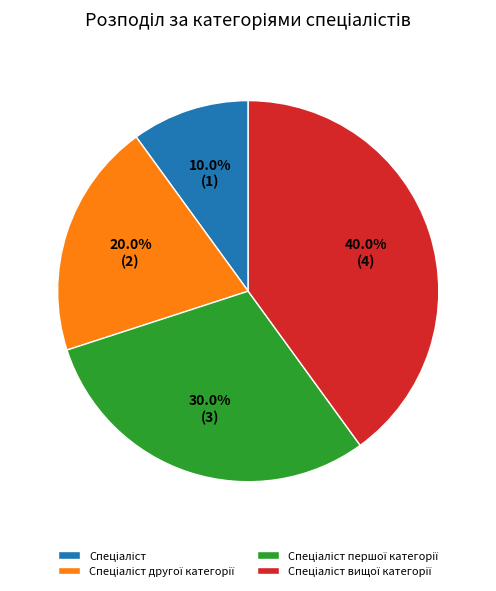

Is there any slice that represents more than half of the pie?

No